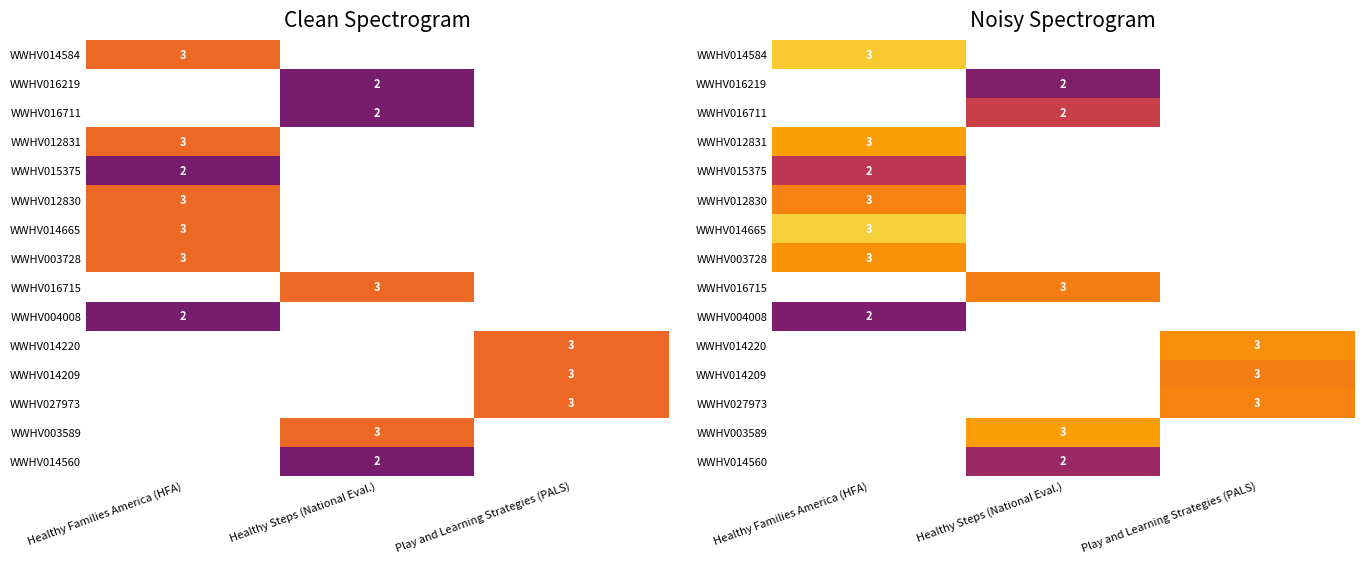

Between Play and Learning Strategies (PALS) and Healthy Steps (National Eval.), which is larger?

Healthy Steps (National Eval.)